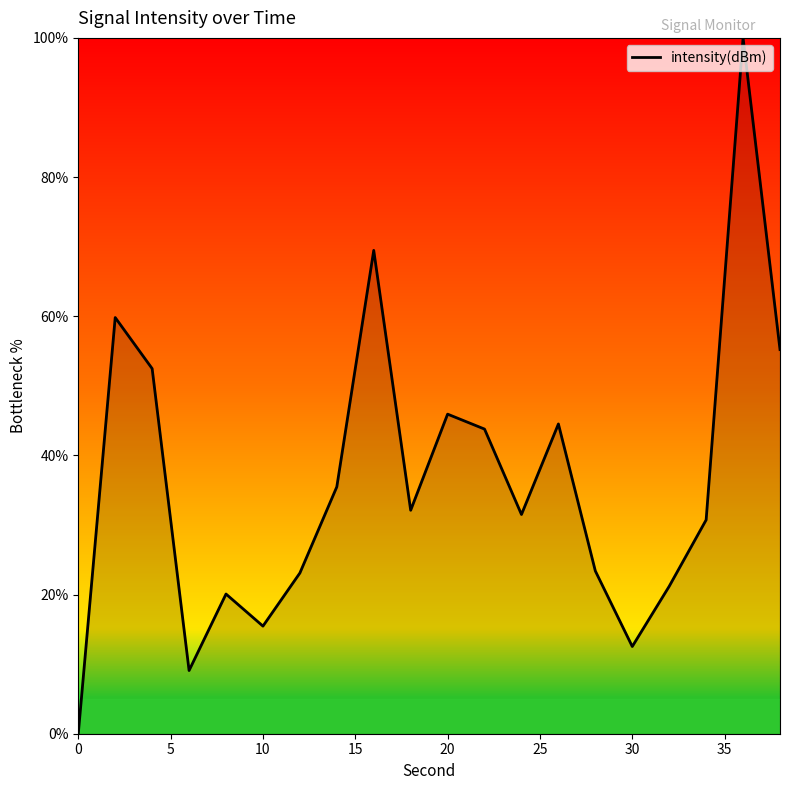

What is the maximum value shown in the chart?

100.0